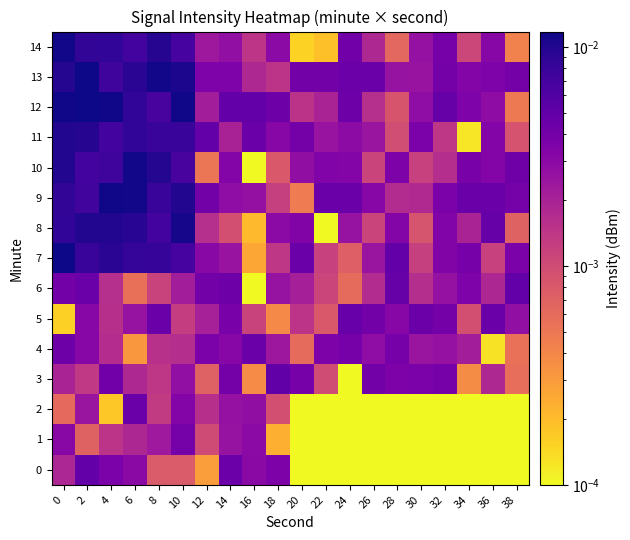

At which category does the chart reach its peak across all series?

2